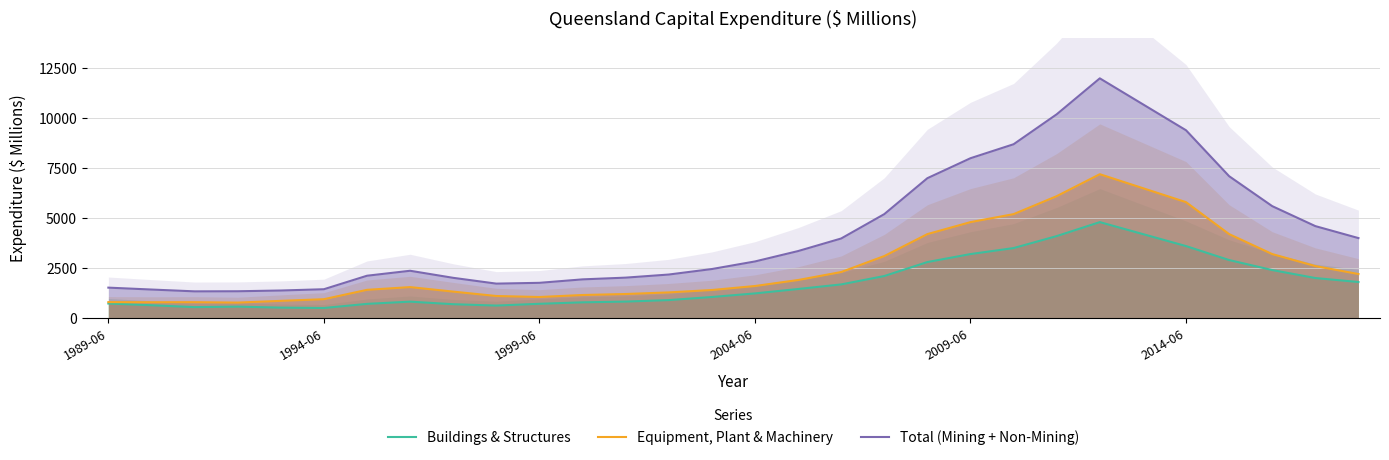

Between 26 and 9, which is larger?

26